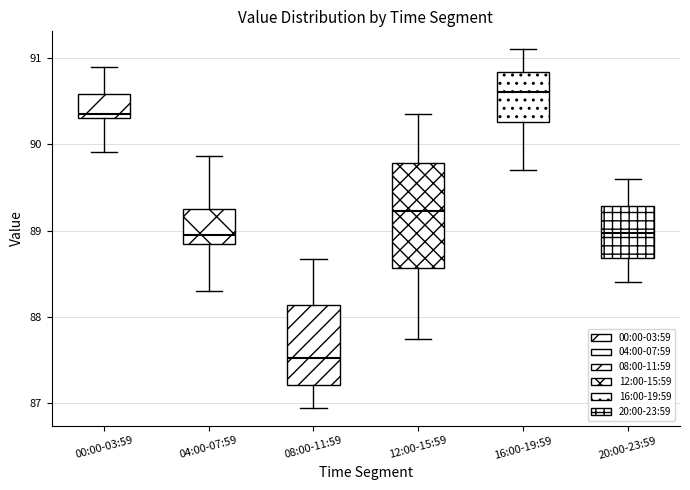

Where is the lower edge of the box for 12:00-15:59 on the y-axis? The values are not printed on the chart, so give them approximately, as read against the axis.

88.6